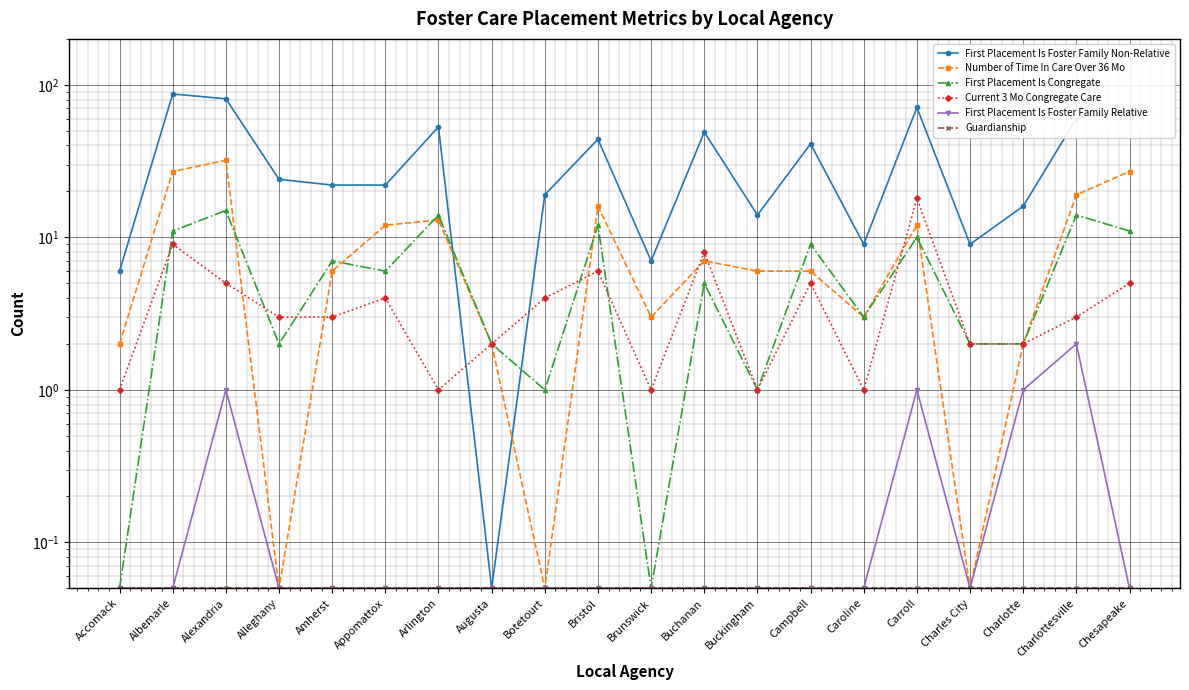

What is the total value across all series at Accomack?

9.2